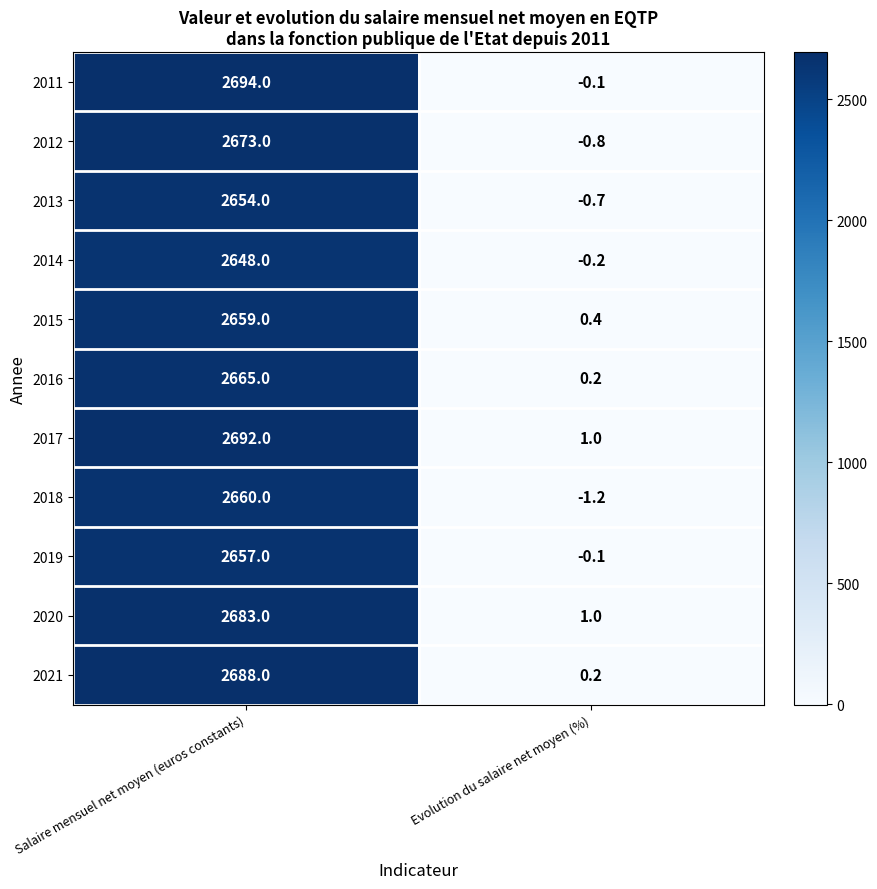

What is the sum of all 2018 values?

2658.8